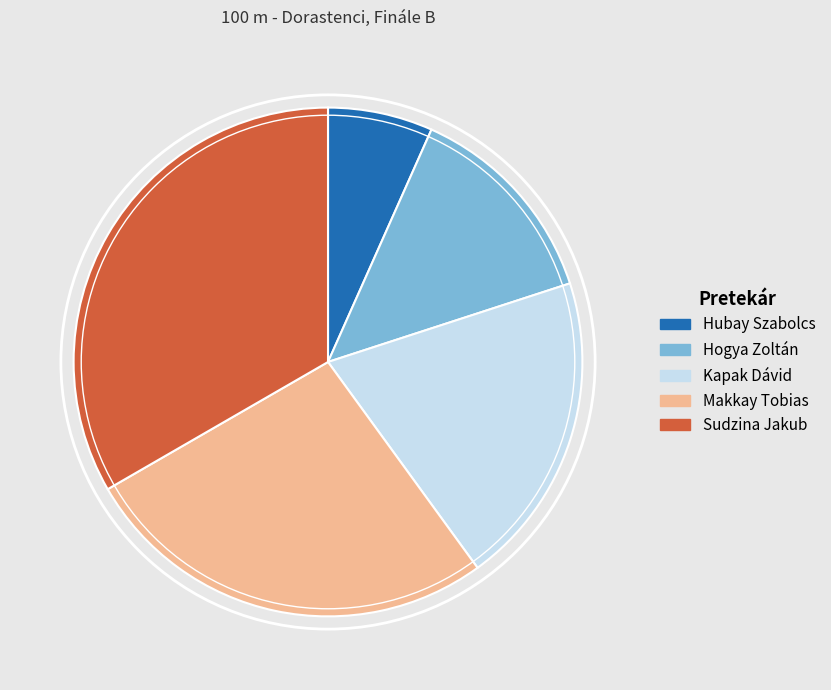

Approximately how many times larger is the value at Sudzina Jakub compared to Kapak Dávid?

1.7